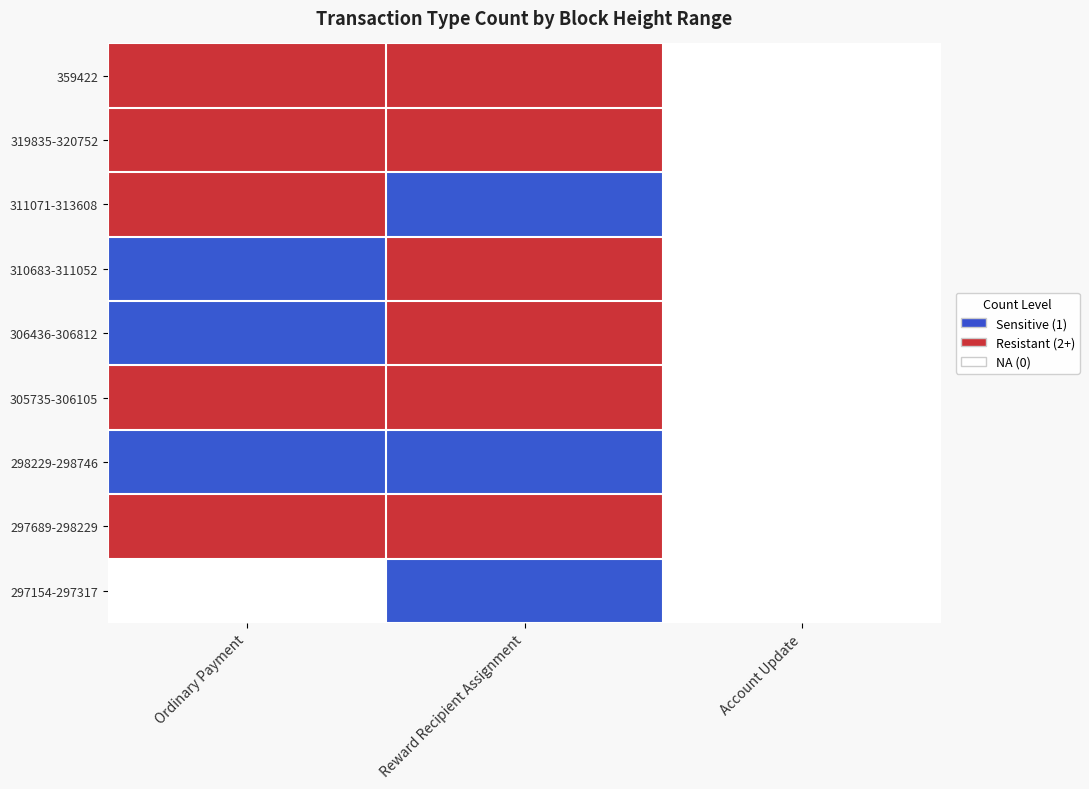

Is it true that Ordinary Payment equals 0.0 at 311071?

False